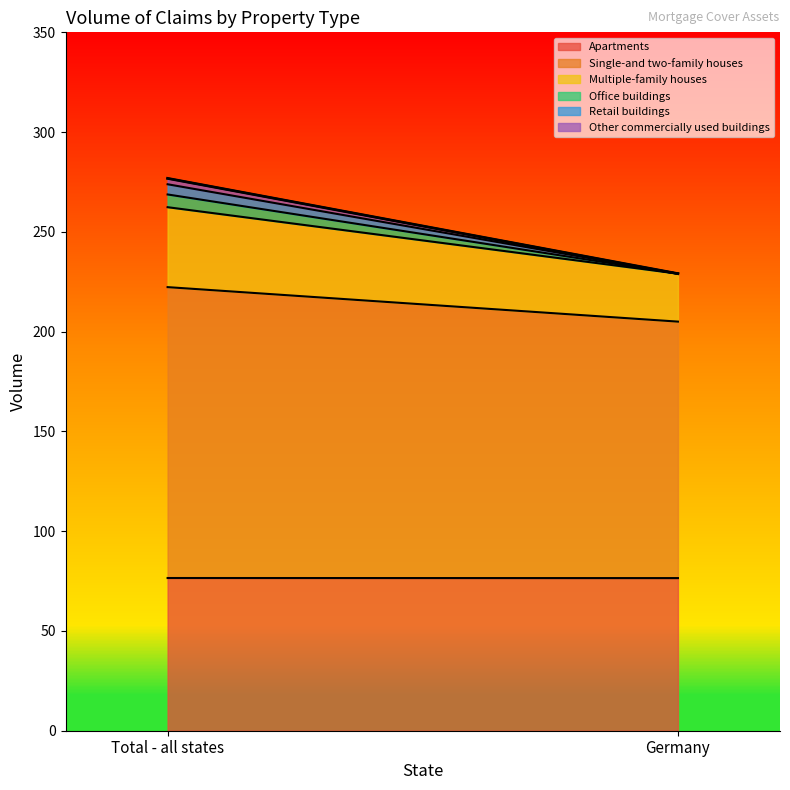

Reading right to left, what are all the values shown in this chart?

Apartments: 76.5	76.5
Single-and two-family houses: 128.5	145.8
Multiple-family houses: 24.0	40.1
Office buildings: 0.0	6.4
Retail buildings: 0.0	5.1
Other commercially used buildings: 0.0	2.9